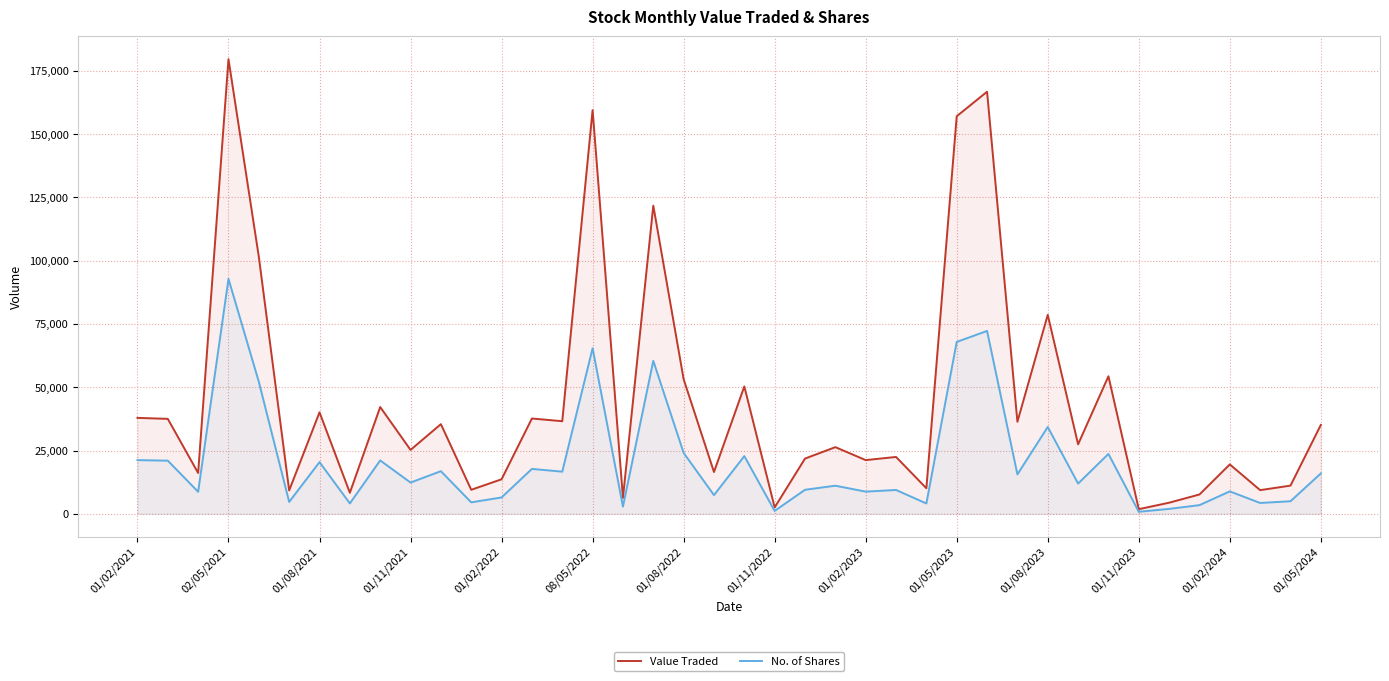

Between 08/05/2022 and 01/02/2024, which series saw the biggest shift?

Value Traded